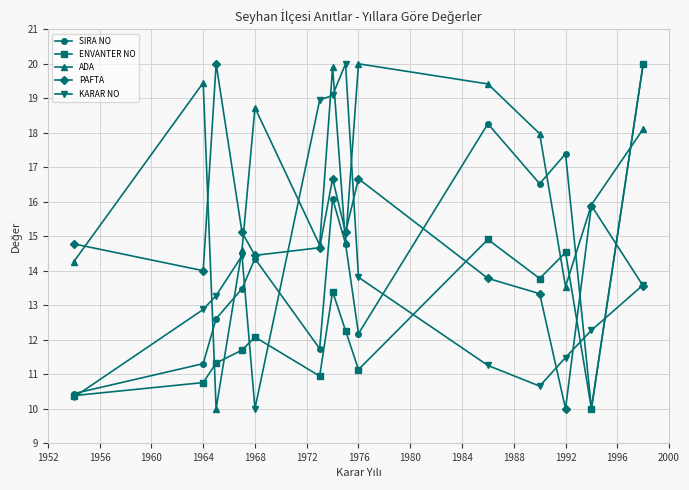

What are all the series names shown in the legend?

SIRA NO, ENVANTER NO, ADA, PAFTA, KARAR NO